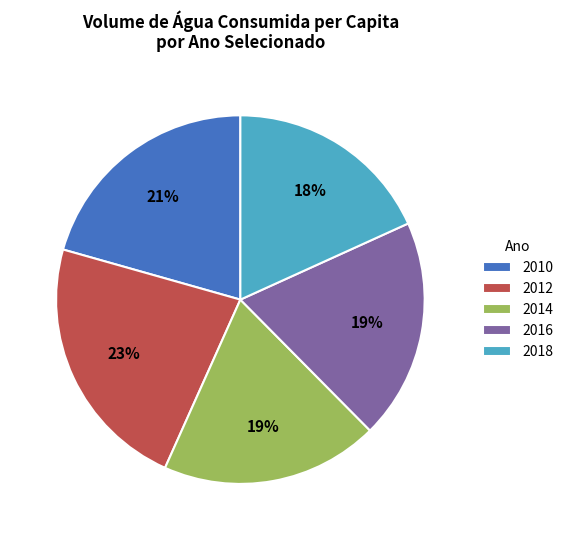

True or false: 2012 accounts for 23% of the total.

True